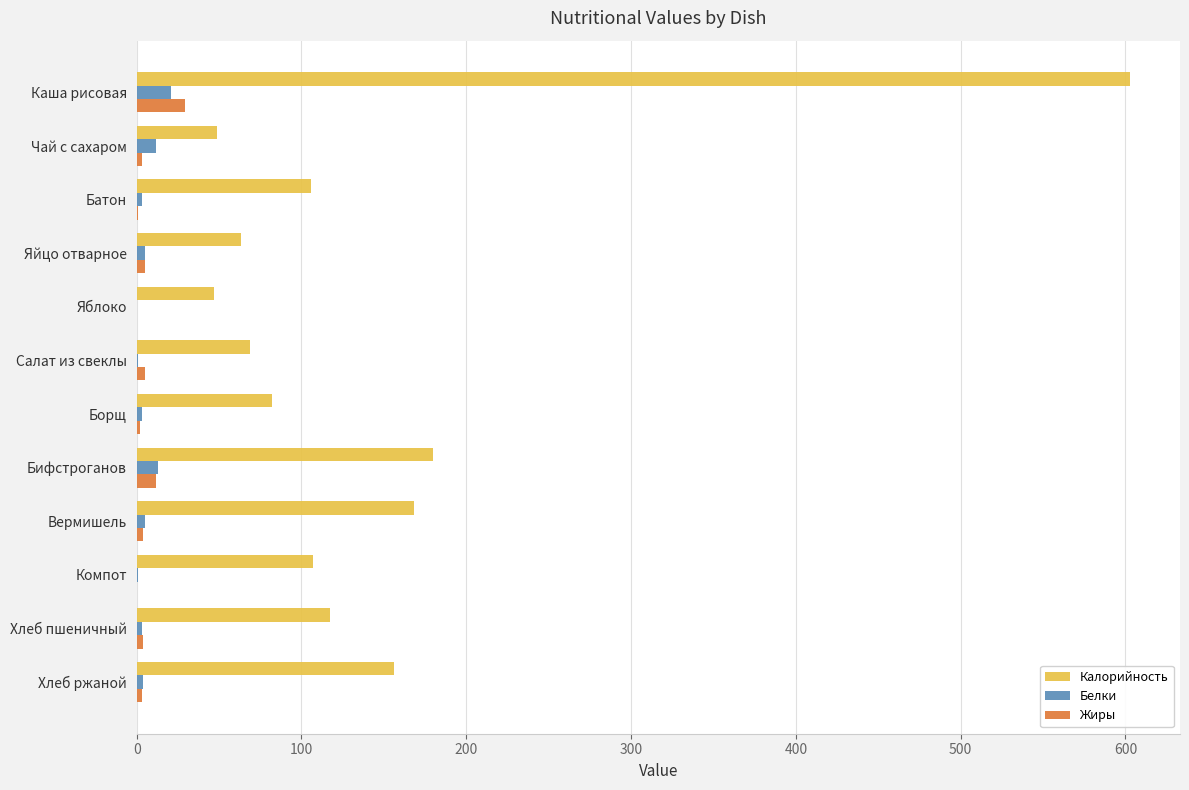

Is the value of Белки at Каша рисовая greater than the value of Калорийность at Борщ?

No